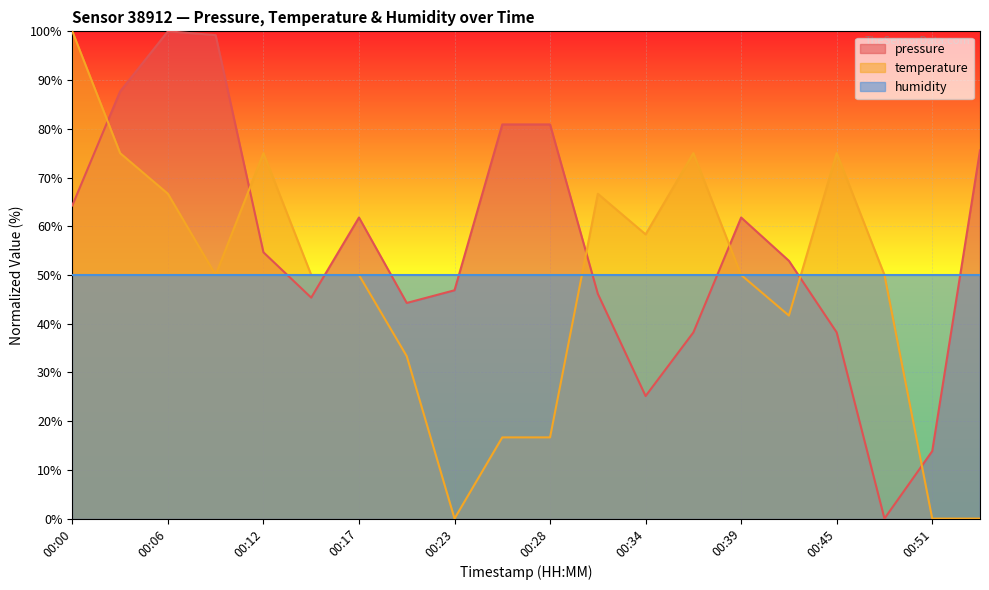

How many interior local peaks does the temperature series have?

4